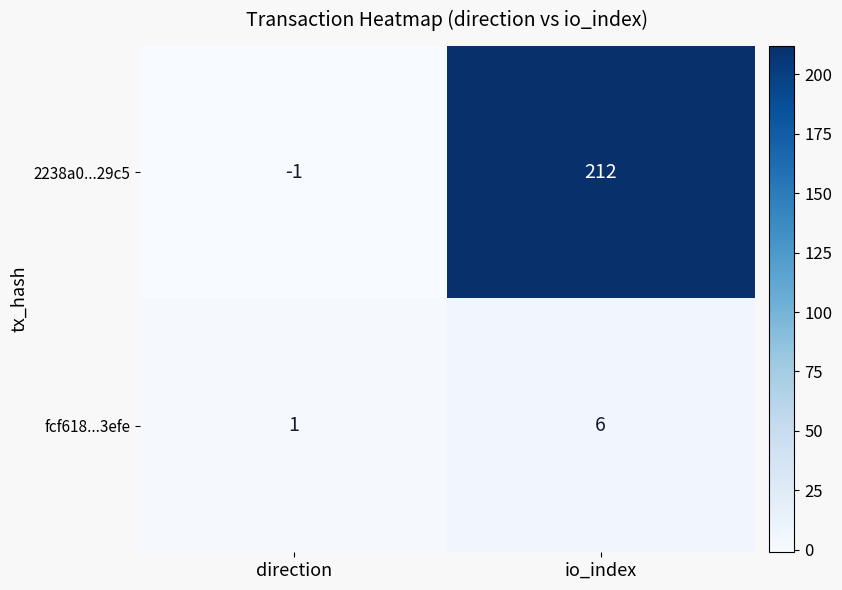

How many categories are shown in the chart?

2